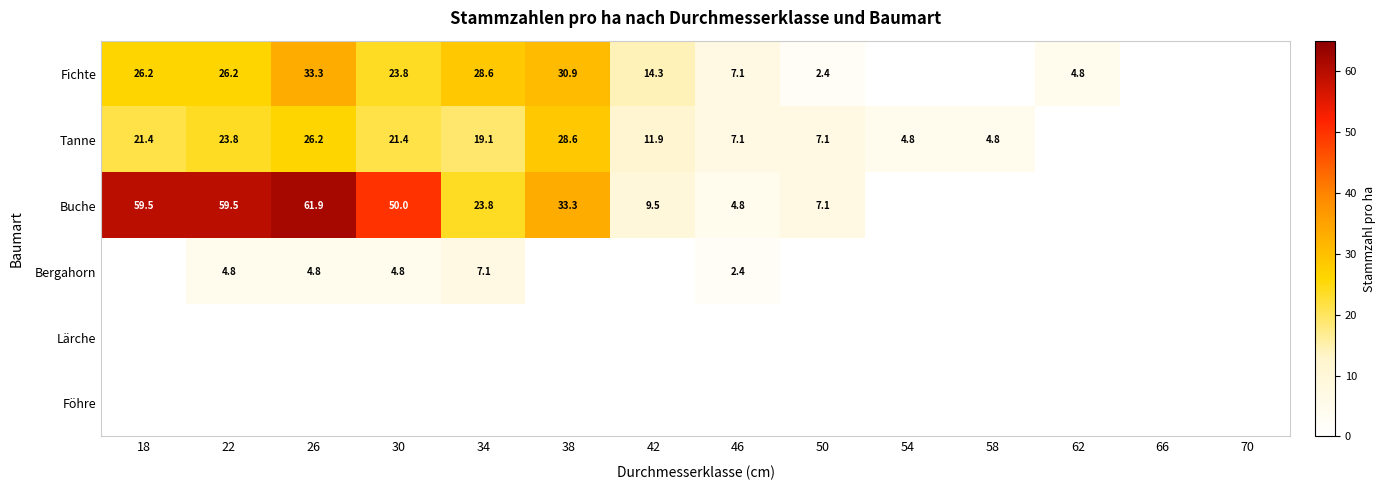

What is the sum of the Buche values at 26 and 22?

121.4